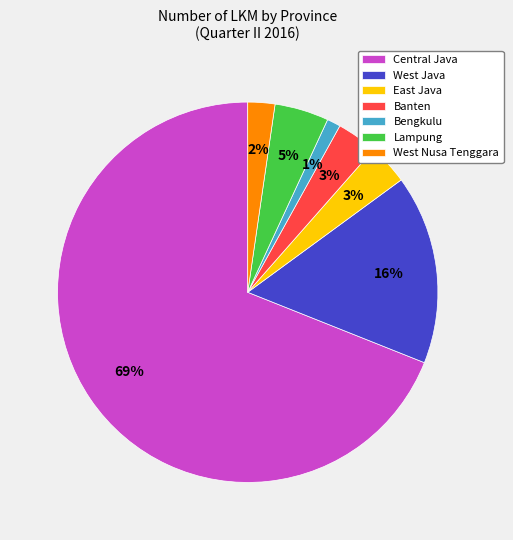

To the nearest percent, what percentage of the pie is East Java?

3%